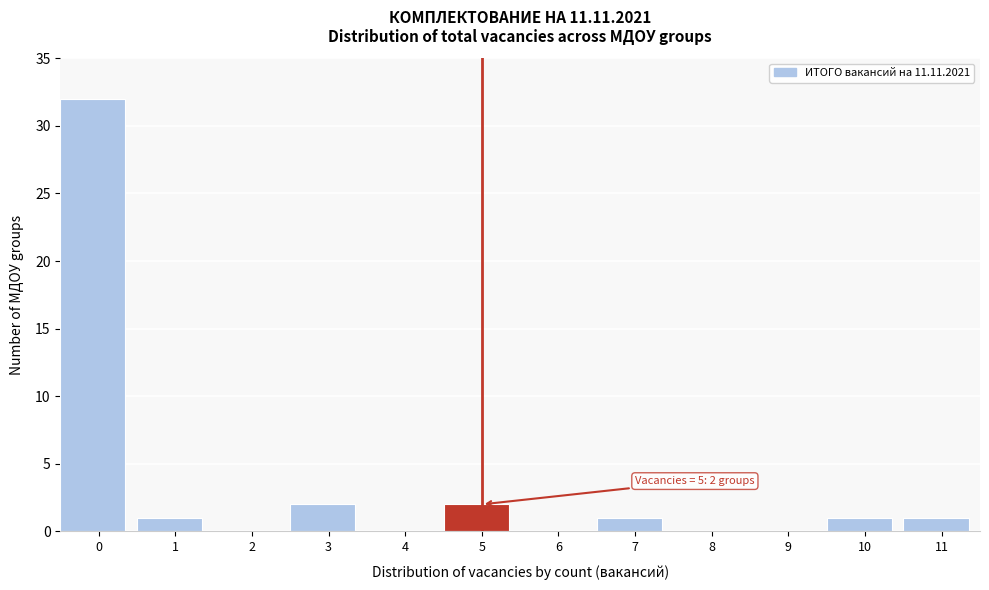

Reading left to right, transcribe all the data shown in this chart.

0=32	1=1	2=0	3=2	4=0	5=2	6=0	7=1	8=0	9=0	10=1	11=1